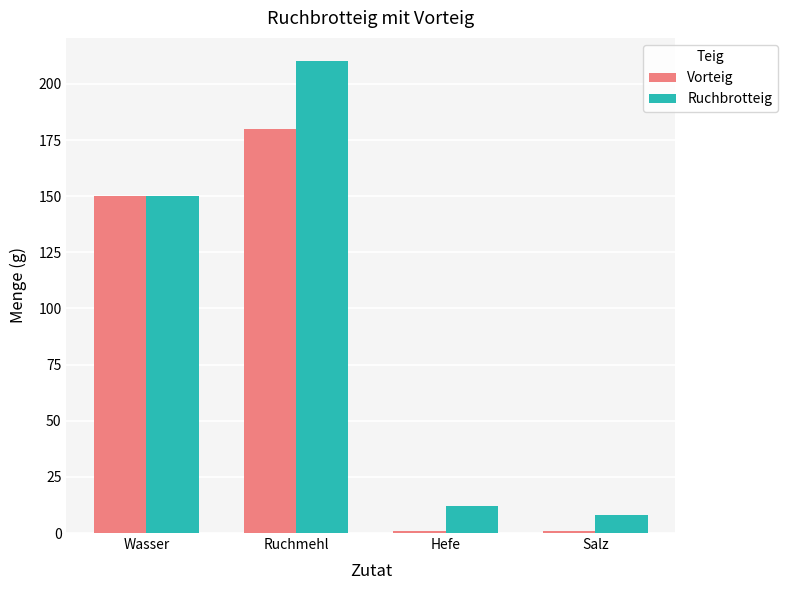

Is it true that Vorteig equals 264 at Wasser?

False